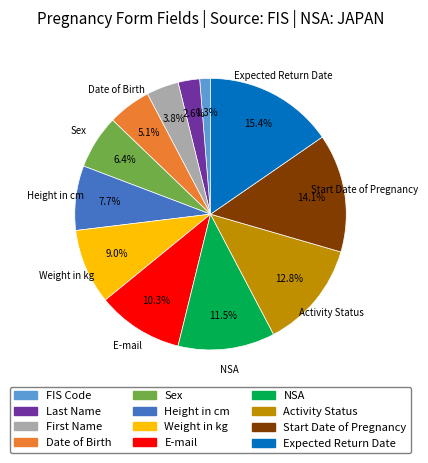

Which category has the biggest portion of the pie?

Expected Return Date